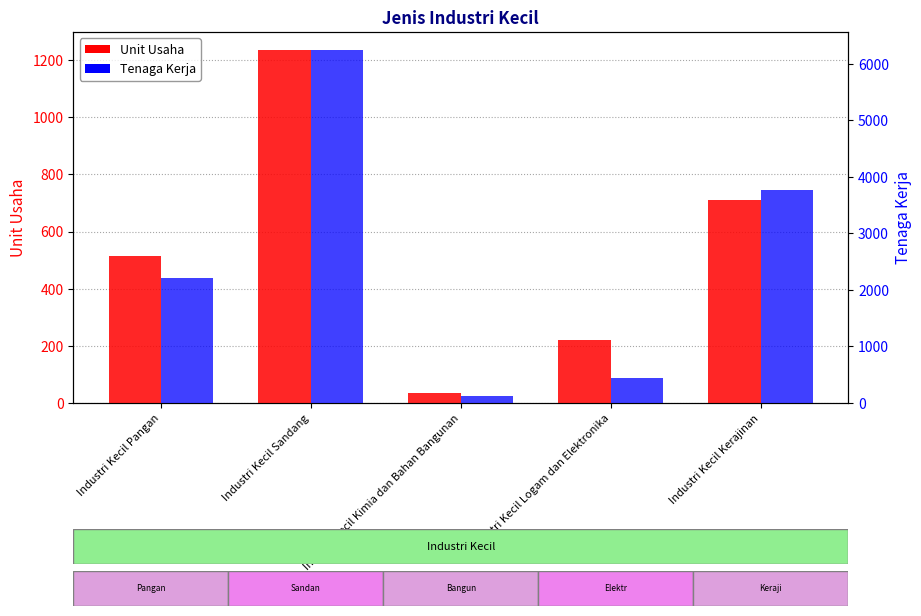

Which label corresponds to the largest value in the chart?

Industri Kecil Sandang